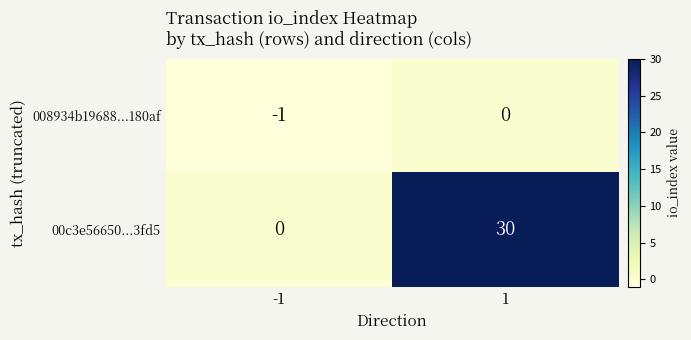

How many distinct data groups are displayed?

2